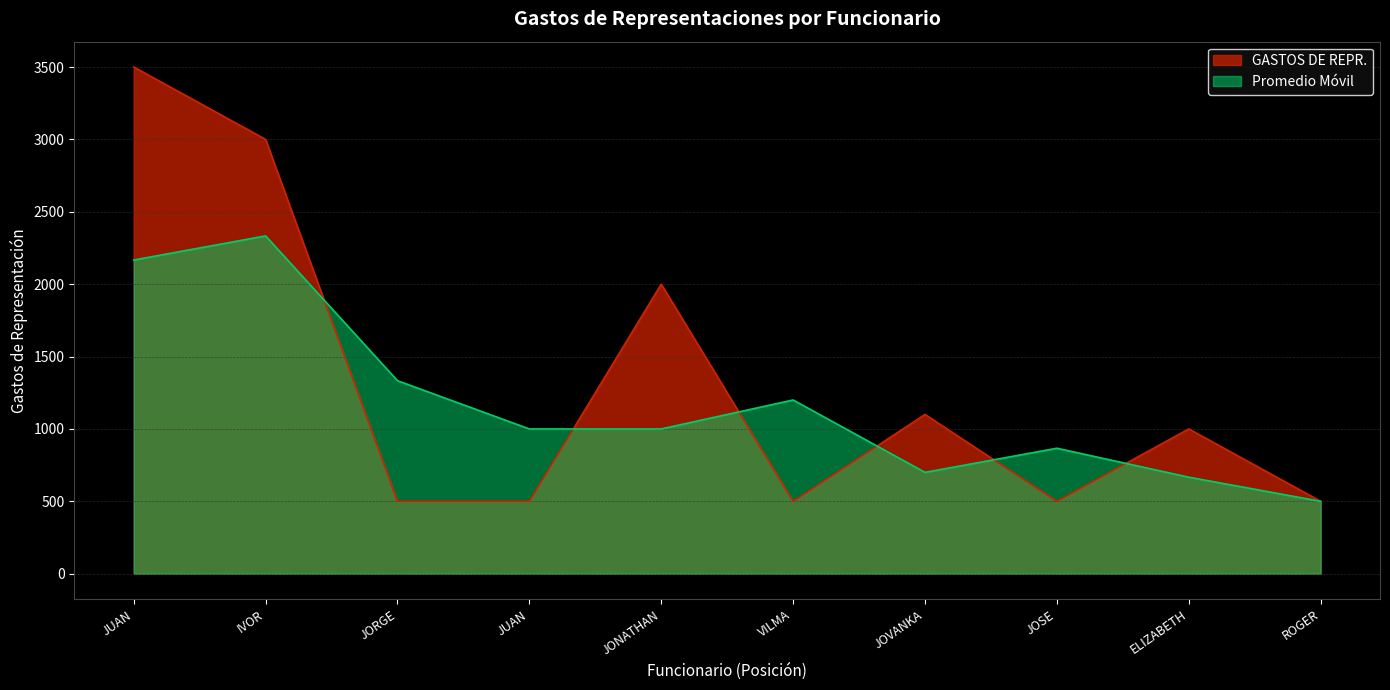

What is the sum of the values at JONATHAN and JUAN?

5500